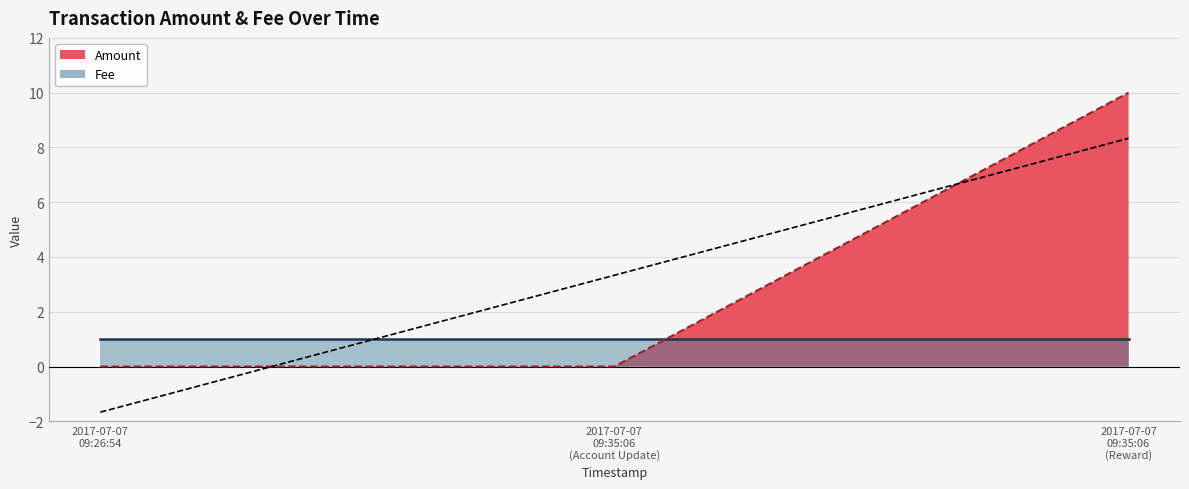

Rank the categories by value from lowest to highest.

2017-07-07 09:26:54, 2017-07-07 09:35:06 (Account Update), 2017-07-07 09:35:06 (Reward)